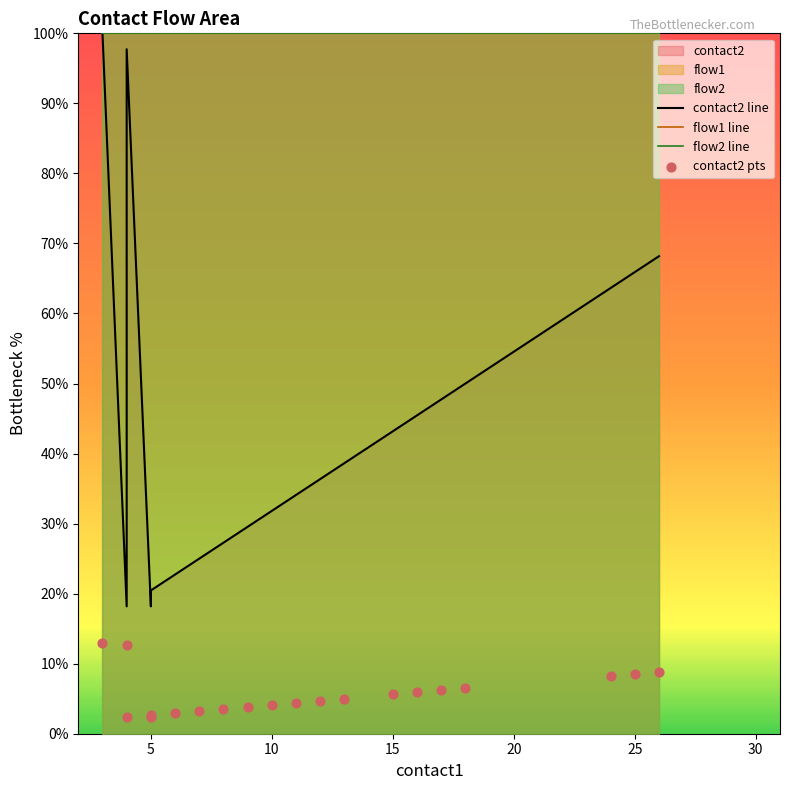

Is the value of contact2 line at 12 greater than the value of flow1 line at 12?

No